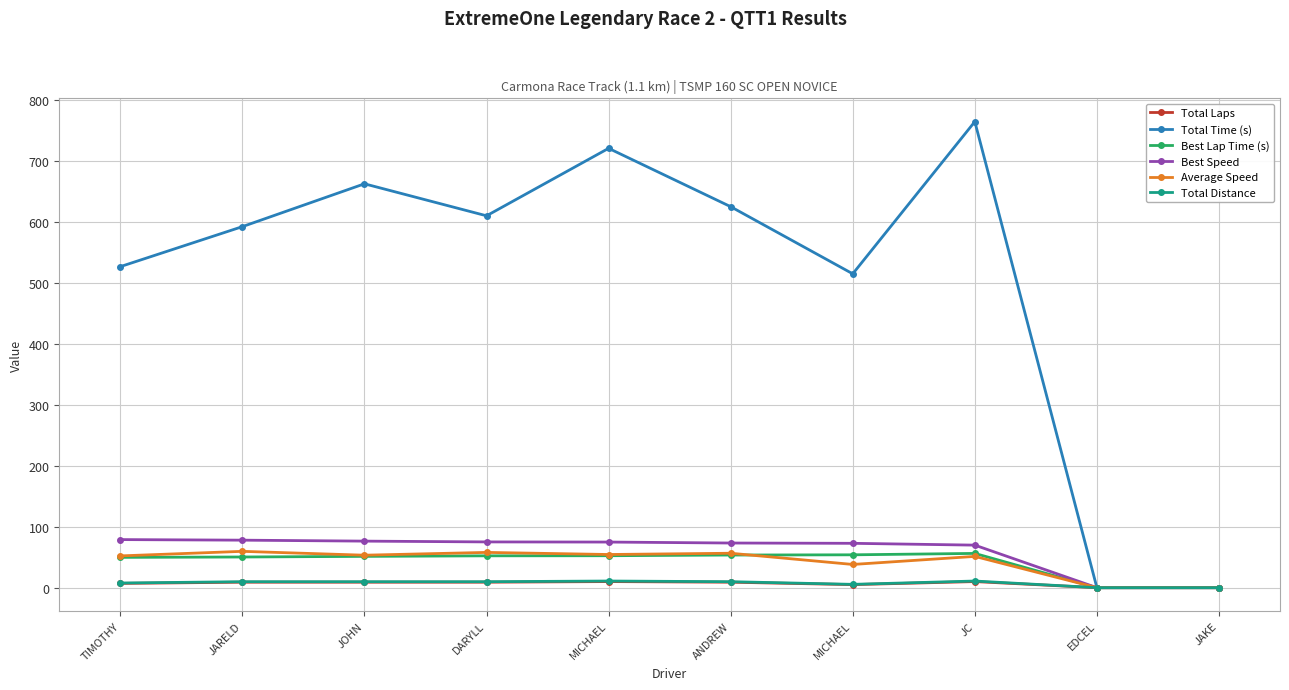

Does the chart have visible grid lines?

Yes